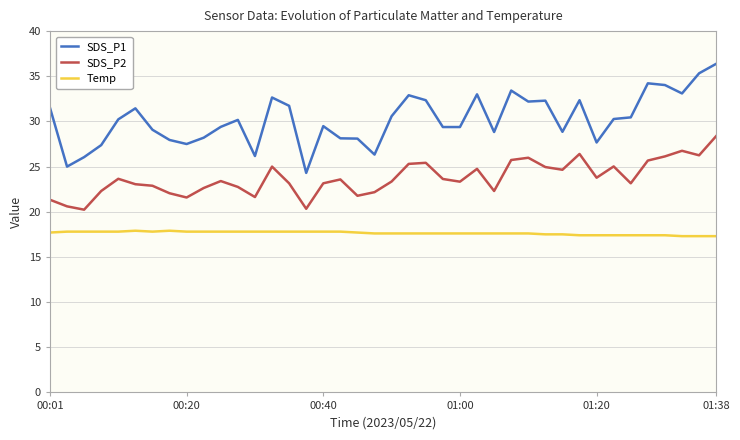

Which series has the largest range (max minus min)?

SDS_P1